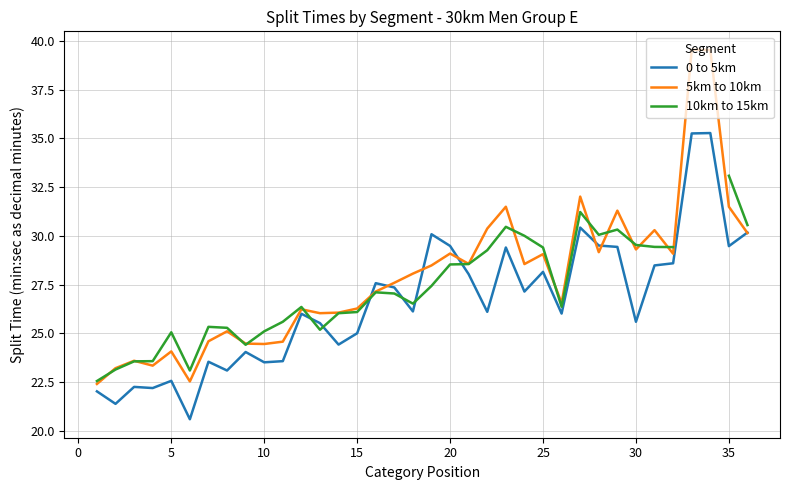

What is the value of the 0 to 5km point at the 8th from the left?

23.1